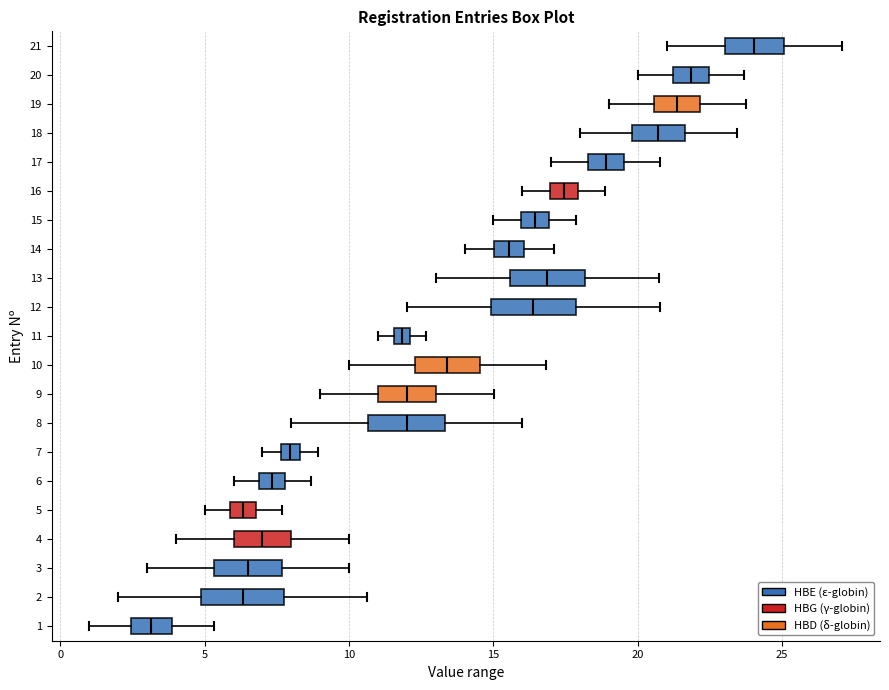

Where does the median line of the box at y = 15 sit on the x-axis? The values are not printed on the chart, so give them approximately, as read against the axis.

16.5